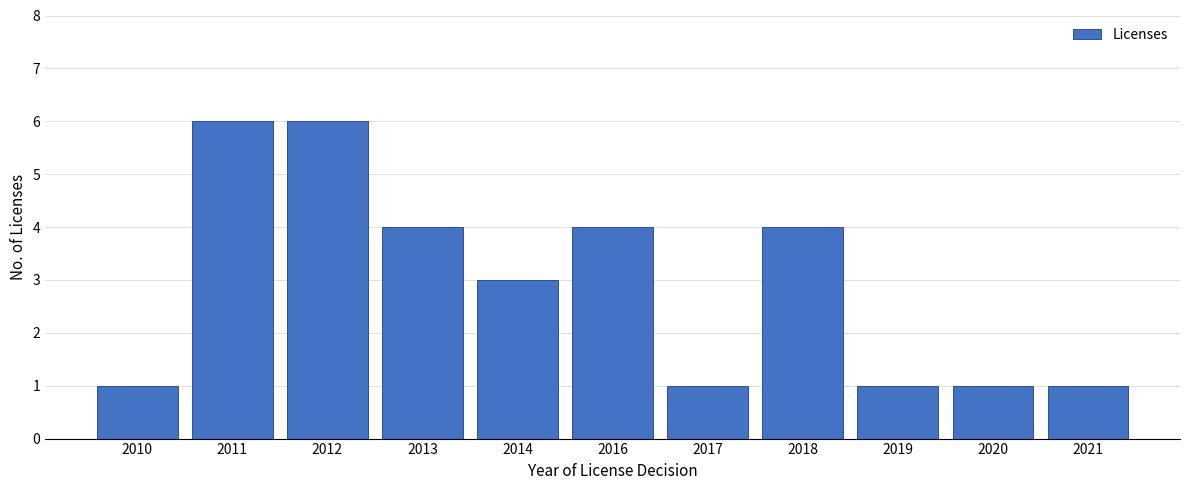

Reading left to right, what are all the values shown in this chart?

2010=1	2011=6	2012=6	2013=4	2014=3	2016=4	2017=1	2018=4	2019=1	2020=1	2021=1